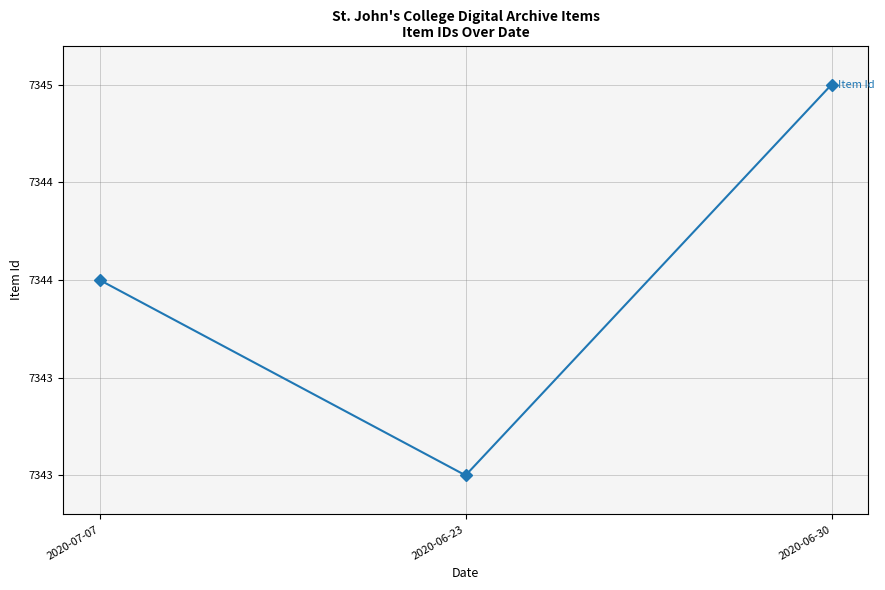

Does the chart display data point markers on the line(s)?

Yes